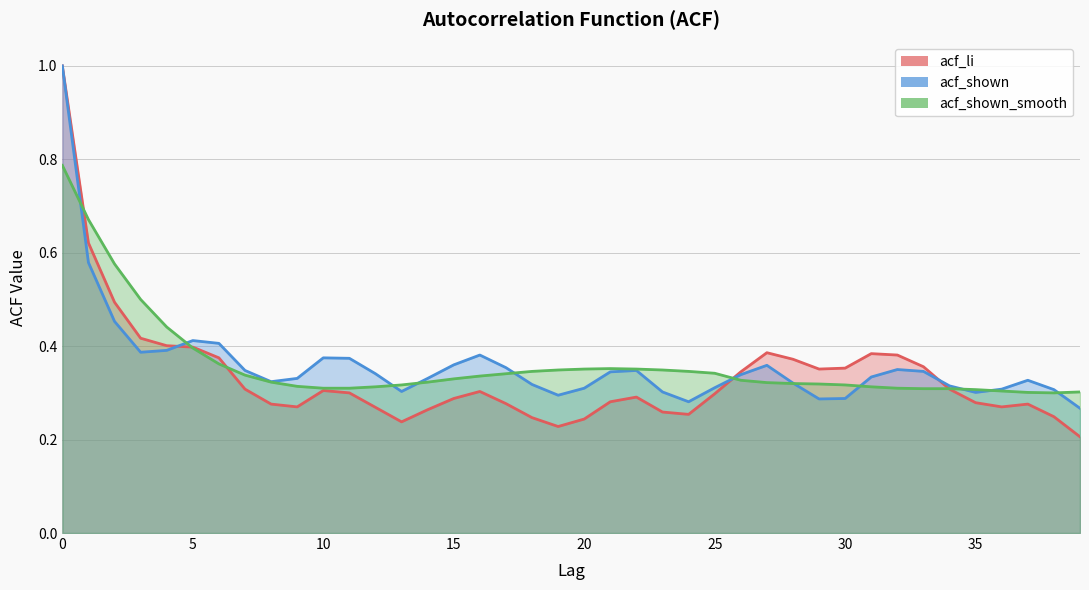

In acf_li, how many points are lower than both neighbors (excluding endpoints)?

6